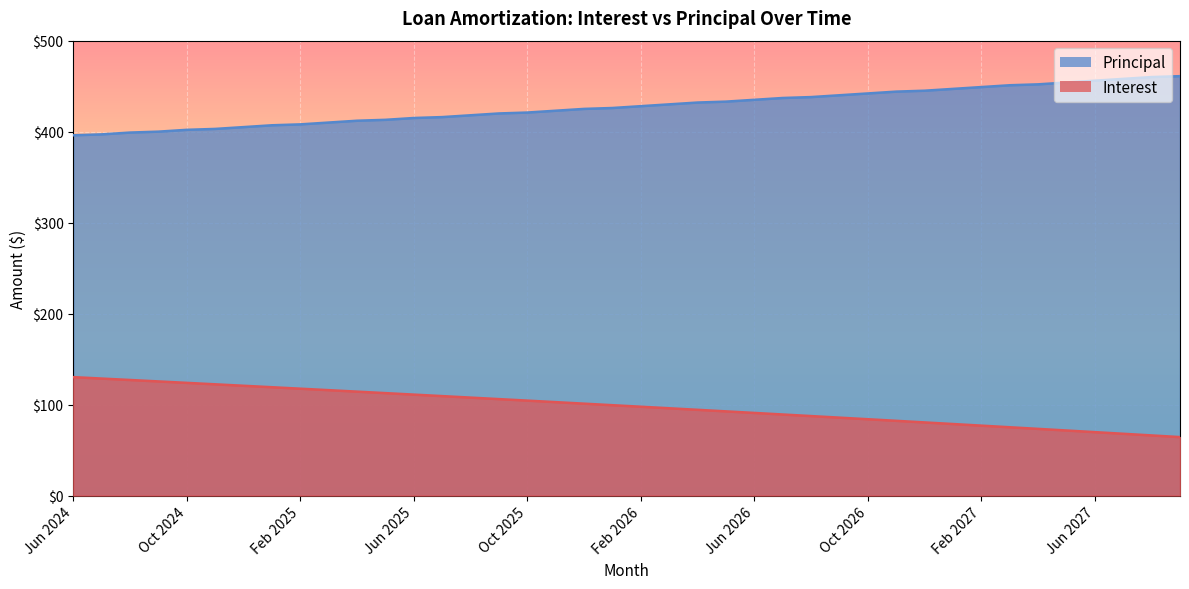

What value does the Interest series have at Jun 2024?

130.2